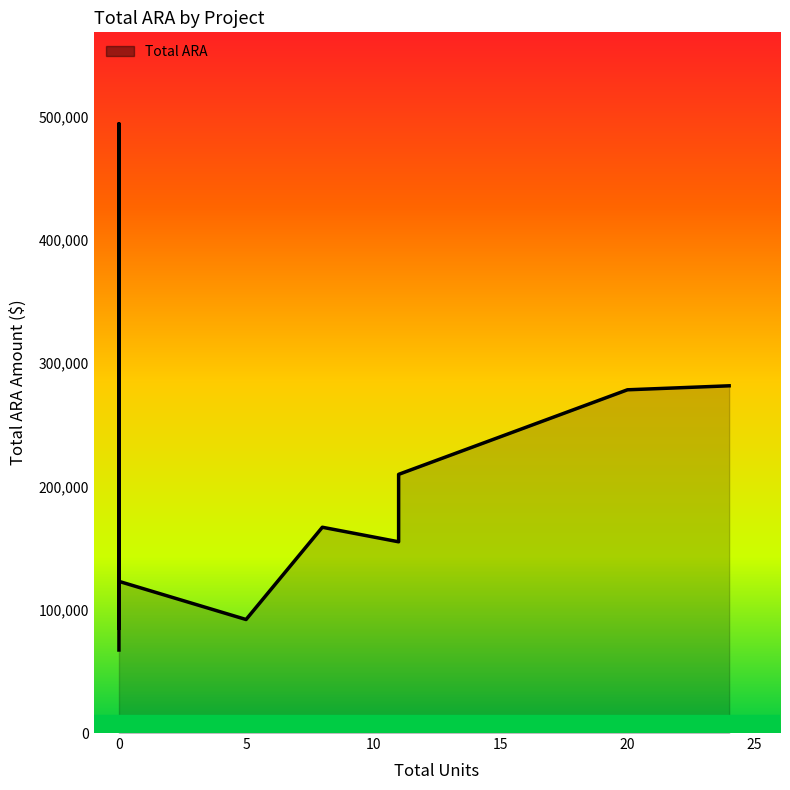

How many interior local valleys (lower than both neighbors) does the data have?

3